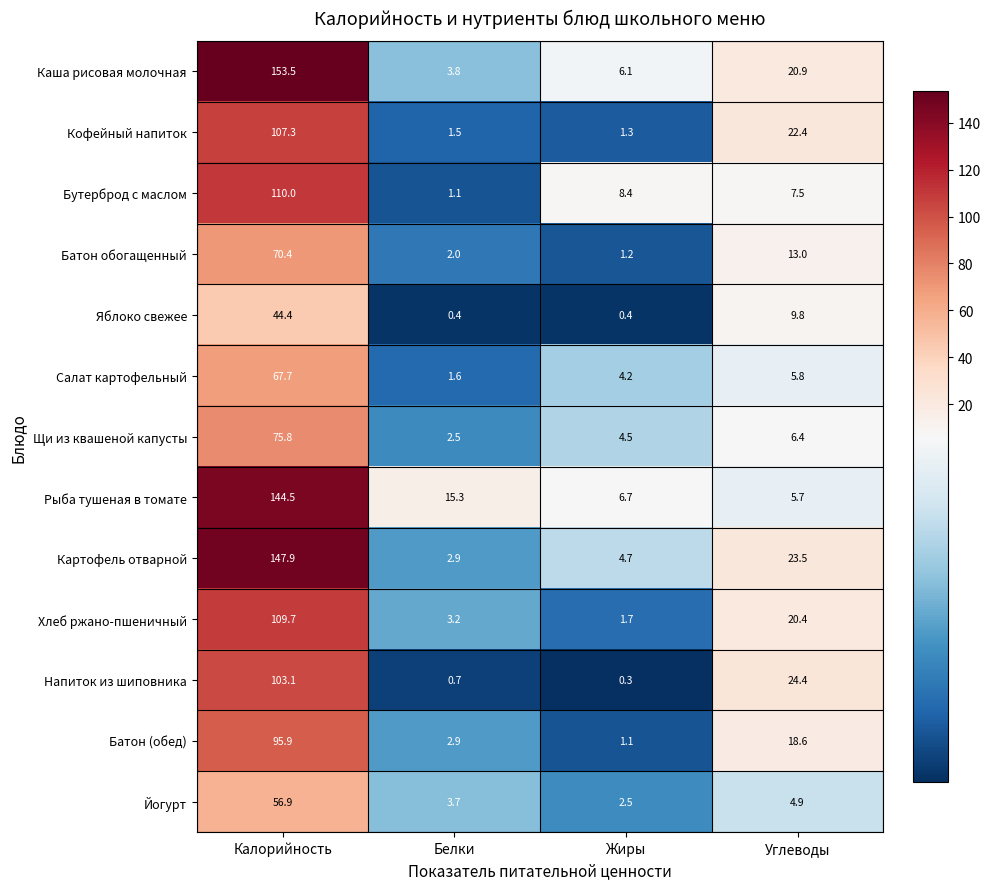

What is the sum of the Рыба тушеная в томате values at Калорийность and Углеводы?

150.2